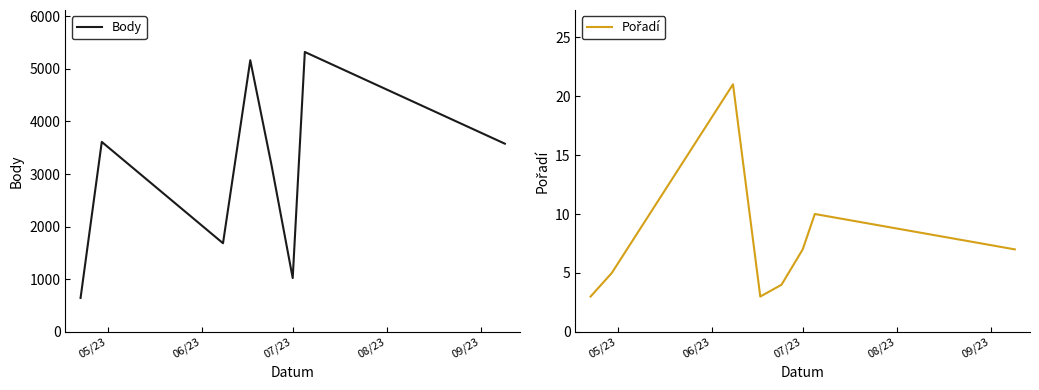

Which series has the widest spread of values?

Body